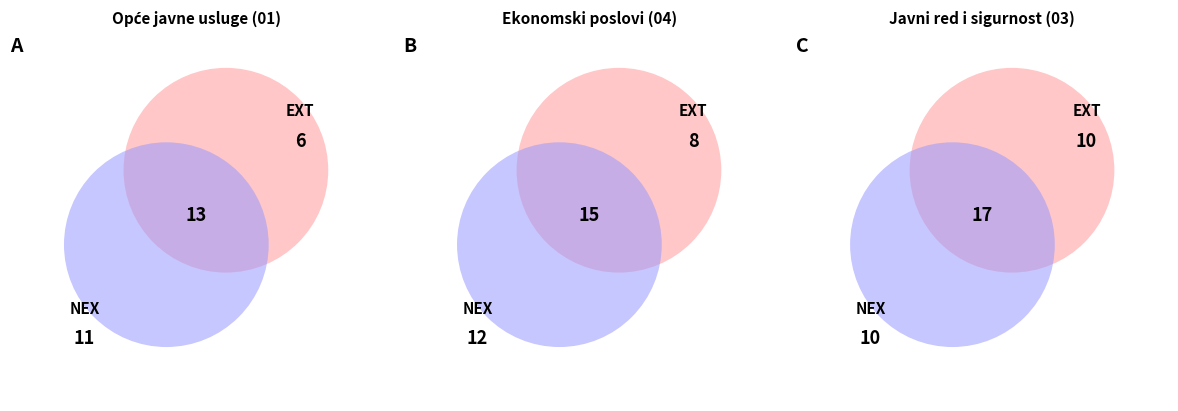

Which has a higher value, Opće javne usluge or Ekonomski poslovi?

Ekonomski poslovi